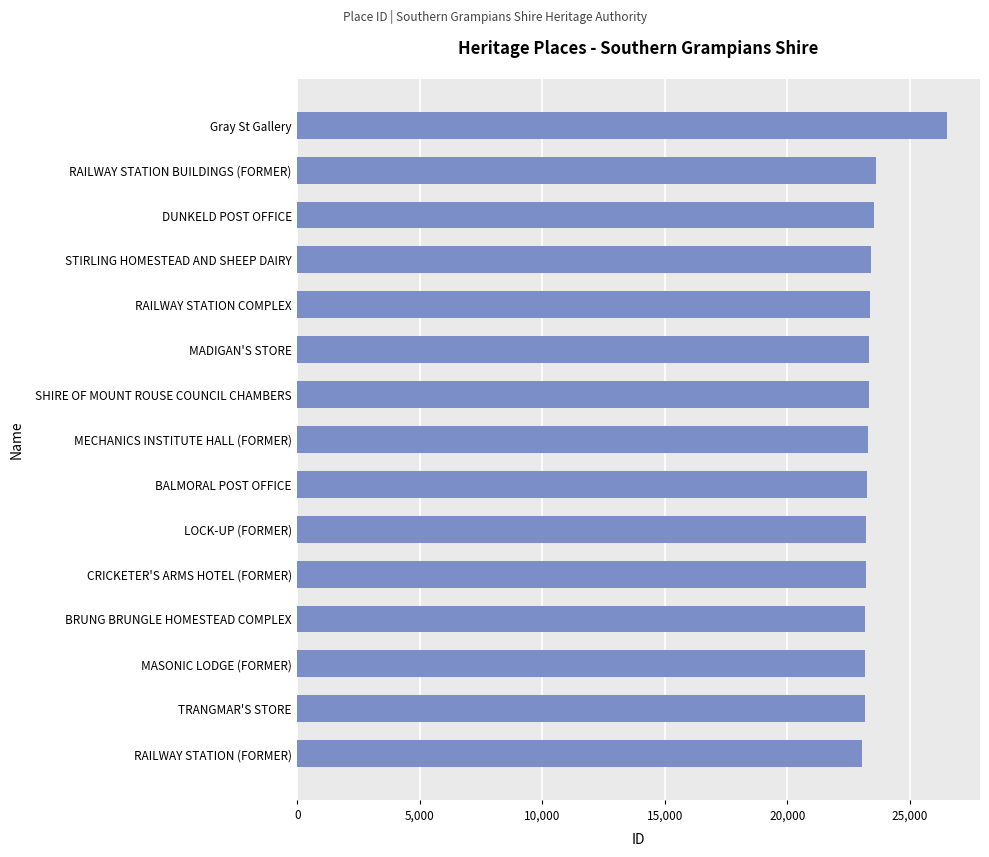

Approximately how many times larger is the value at STIRLING HOMESTEAD AND SHEEP DAIRY compared to BRUNG BRUNGLE HOMESTEAD COMPLEX?

1.0